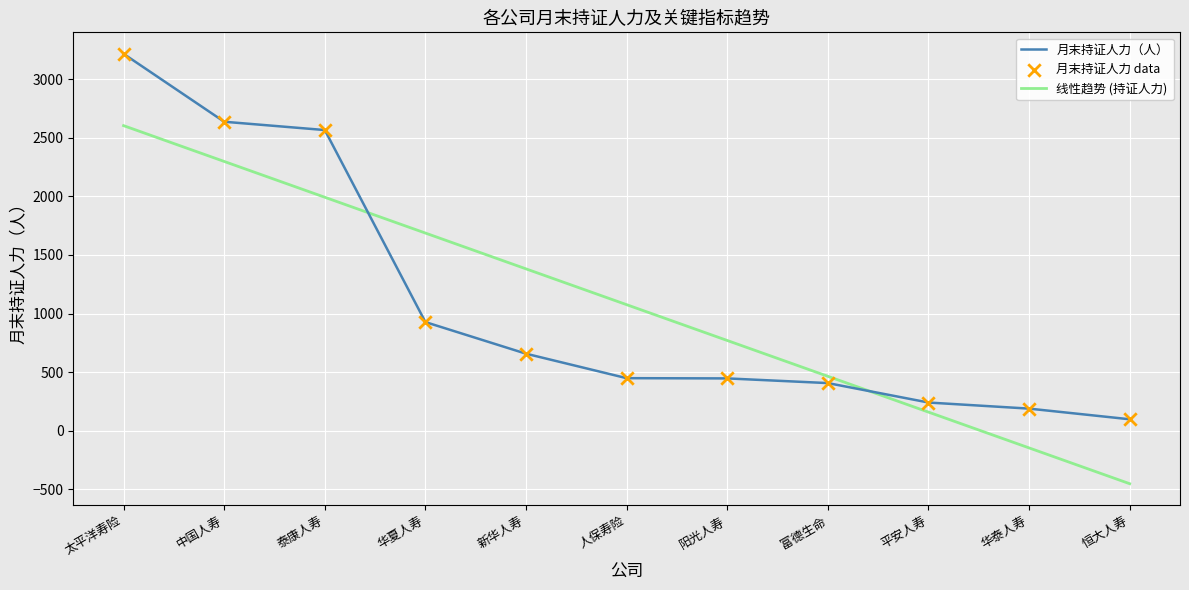

Between 华夏人寿 and 阳光人寿, which series saw the biggest shift?

线性趋势 (持证人力)